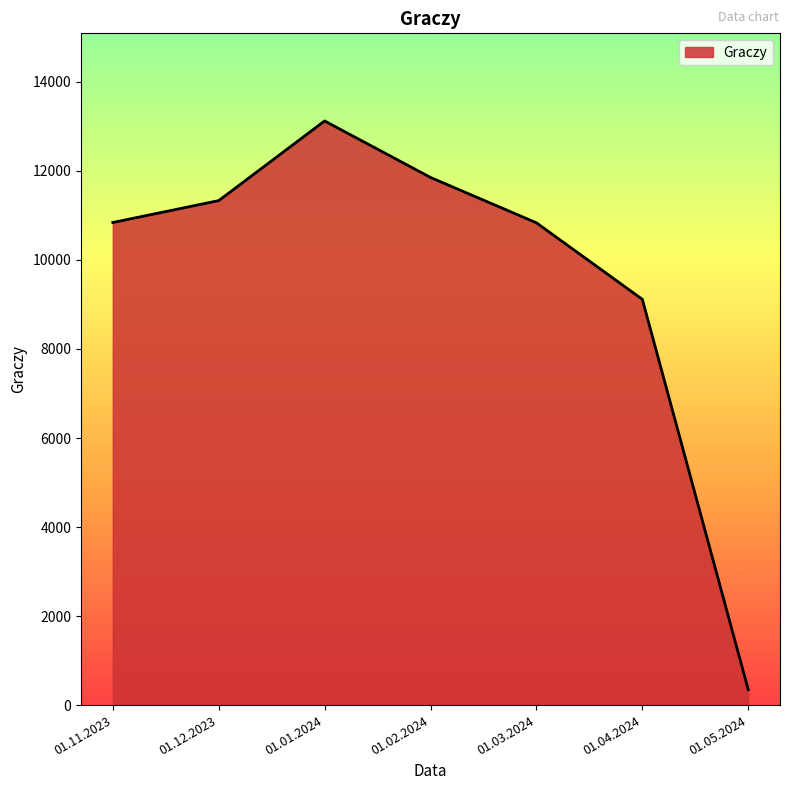

Which category has the lowest value across all series?

01.05.2024